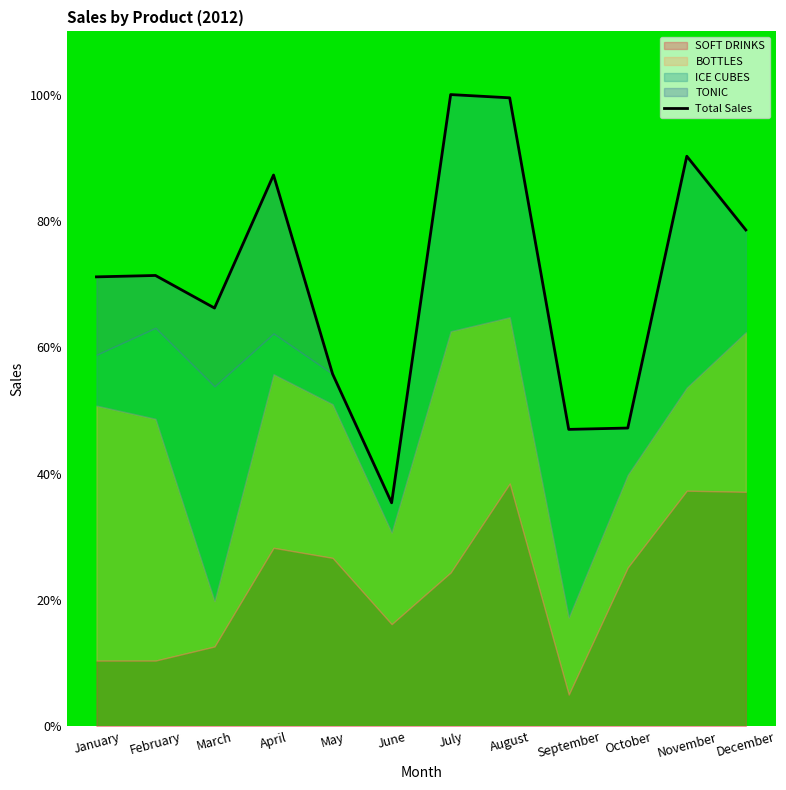

What is the average value?

70.8